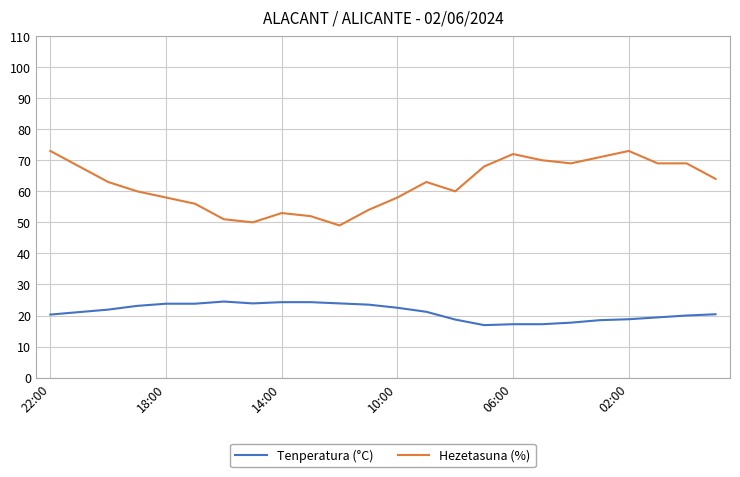

What is the maximum value shown in the chart?

73.0